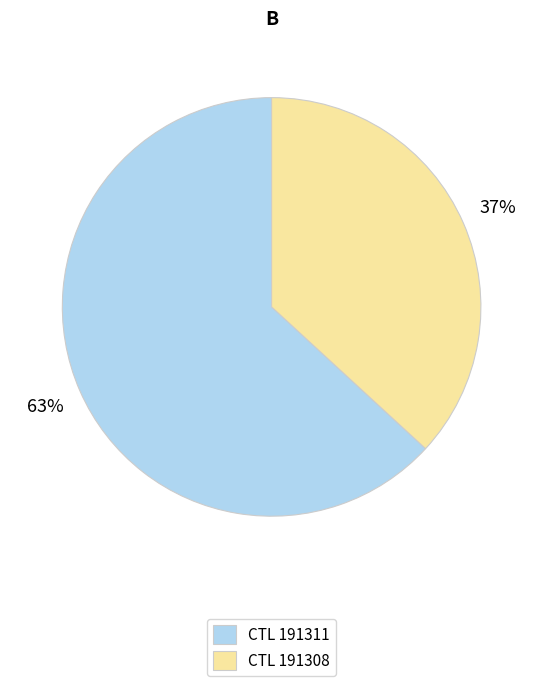

Does any single category account for the majority?

Yes